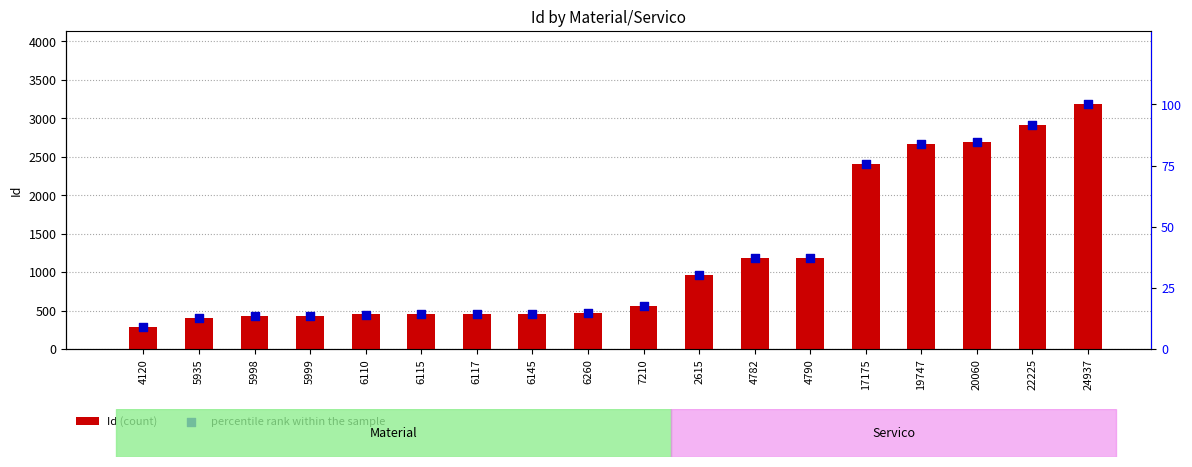

What is the total value across all series at 20060?

2778.7